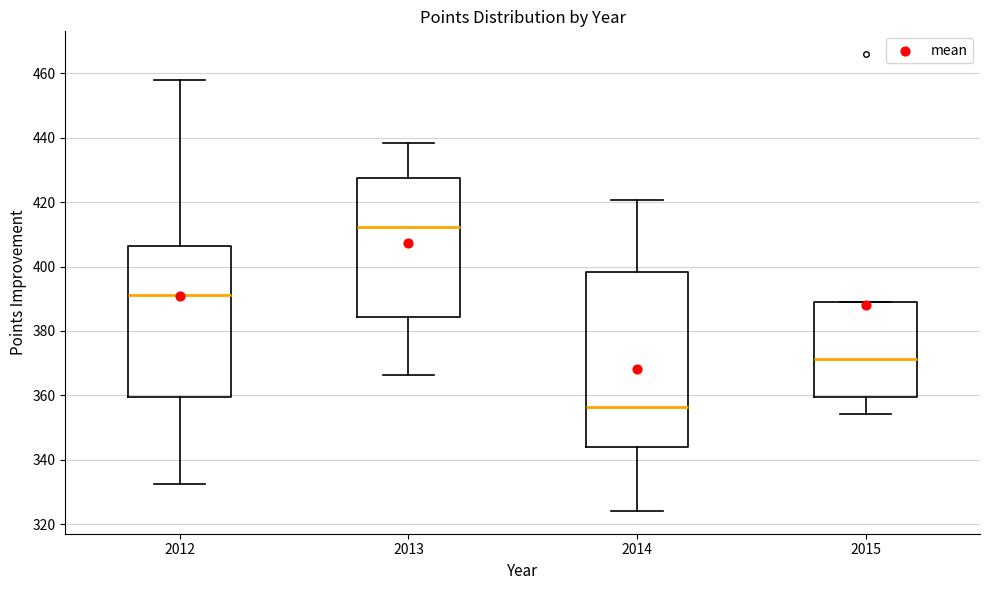

Reading left to right, read every box against the y-axis: the position of its median line, the range the box covers, and the ends of its whiskers. The values are not printed on the chart, so give them approximately, as read against the axis.

2012: median 392, box 360 to 406, whiskers 332 to 458
2013: median 412, box 384 to 428, whiskers 366 to 438
2014: median 356, box 344 to 398, whiskers 324 to 420
2015: median 372, box 360 to 390, whiskers 354 to 390